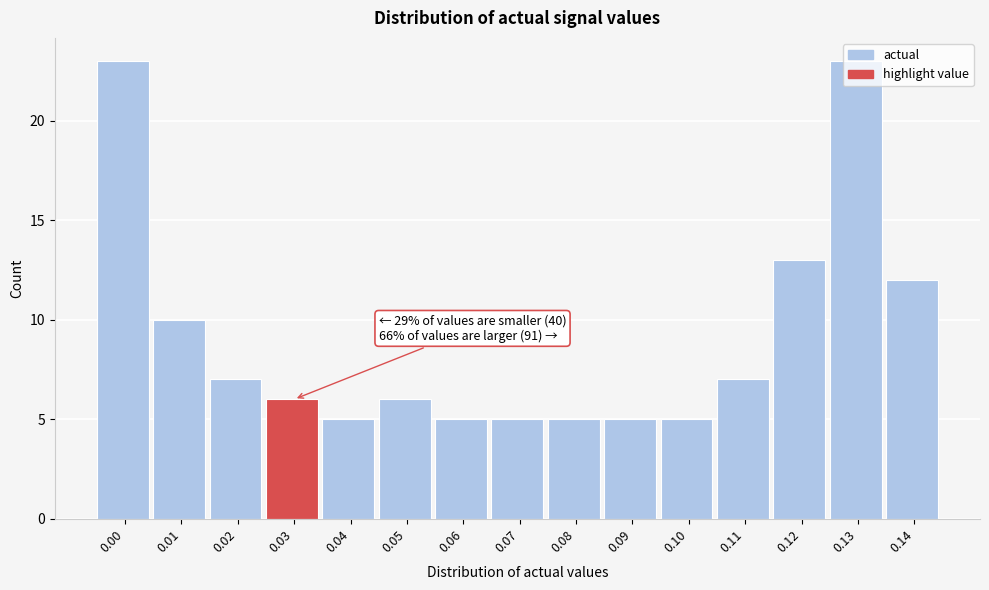

What is the average value?

9